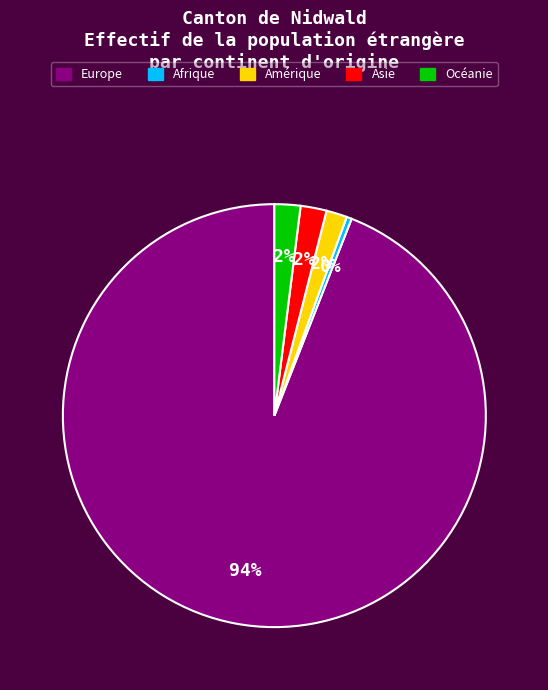

Which has a higher value, Europe or Afrique?

Europe